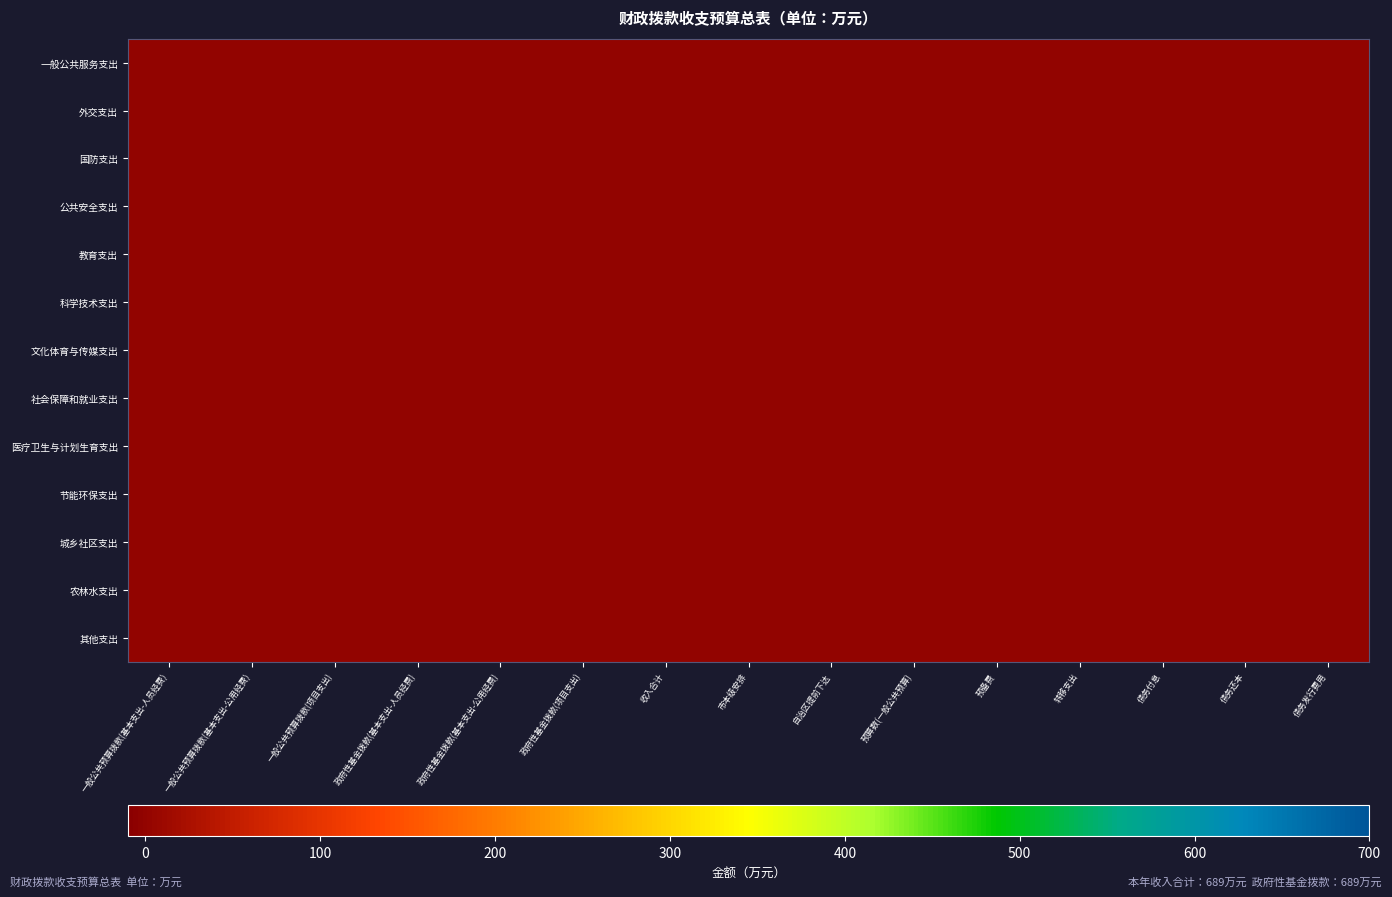

List the series in order of their peak value, lowest first.

一般公共服务支出, 外交支出, 国防支出, 公共安全支出, 教育支出, 科学技术支出, 文化体育与传媒支出, 社会保障和就业支出, 医疗卫生与计划生育支出, 节能环保支出, 城乡社区支出, 农林水支出, 其他支出